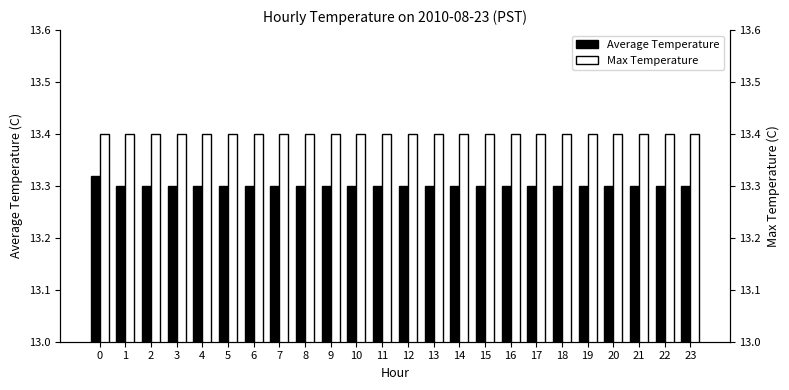

Rank the series at 7 from lowest to highest value.

Average Temperature, Max Temperature